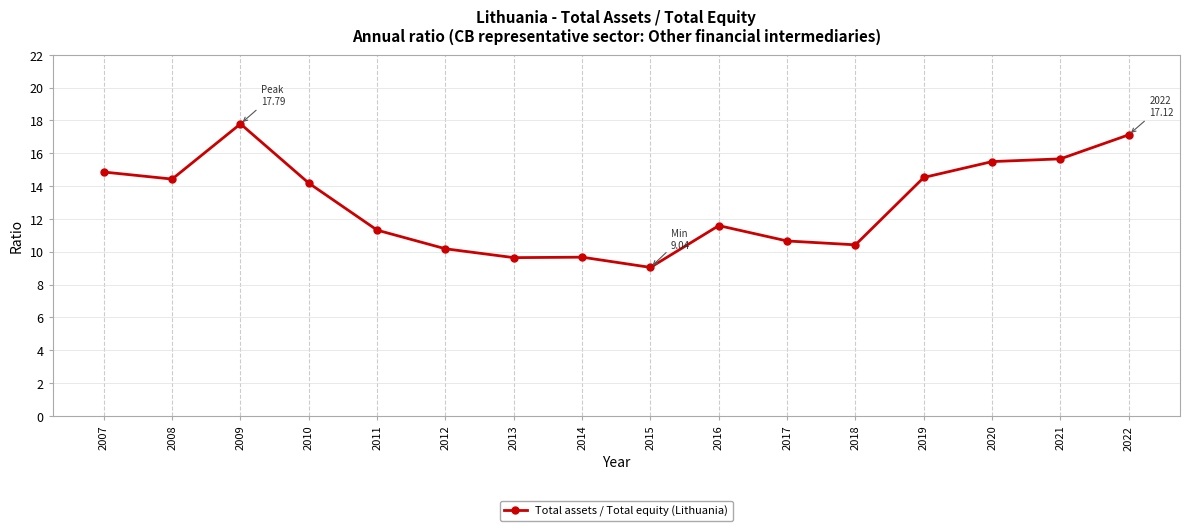

Where is the first local maximum?

2009